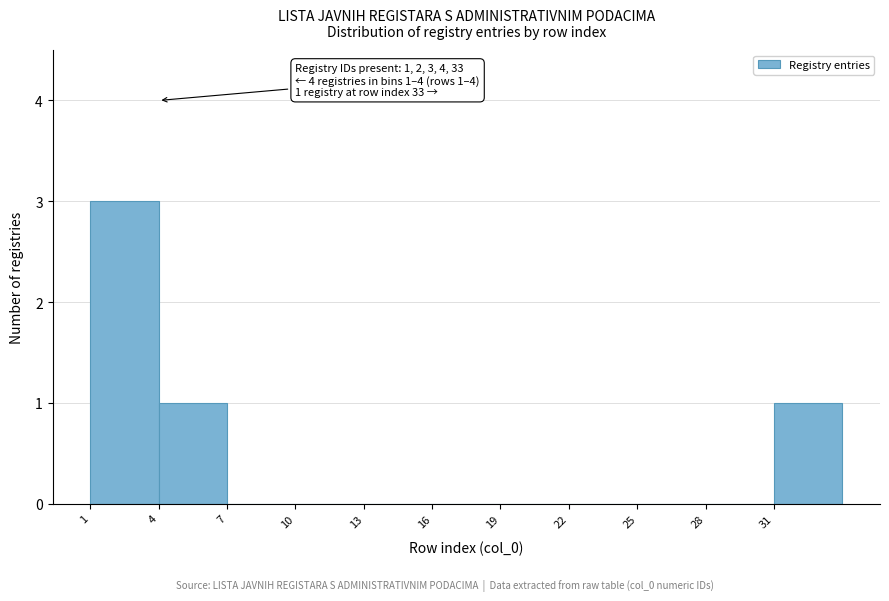

Which range on the x-axis has the tallest bar?

1 to 4